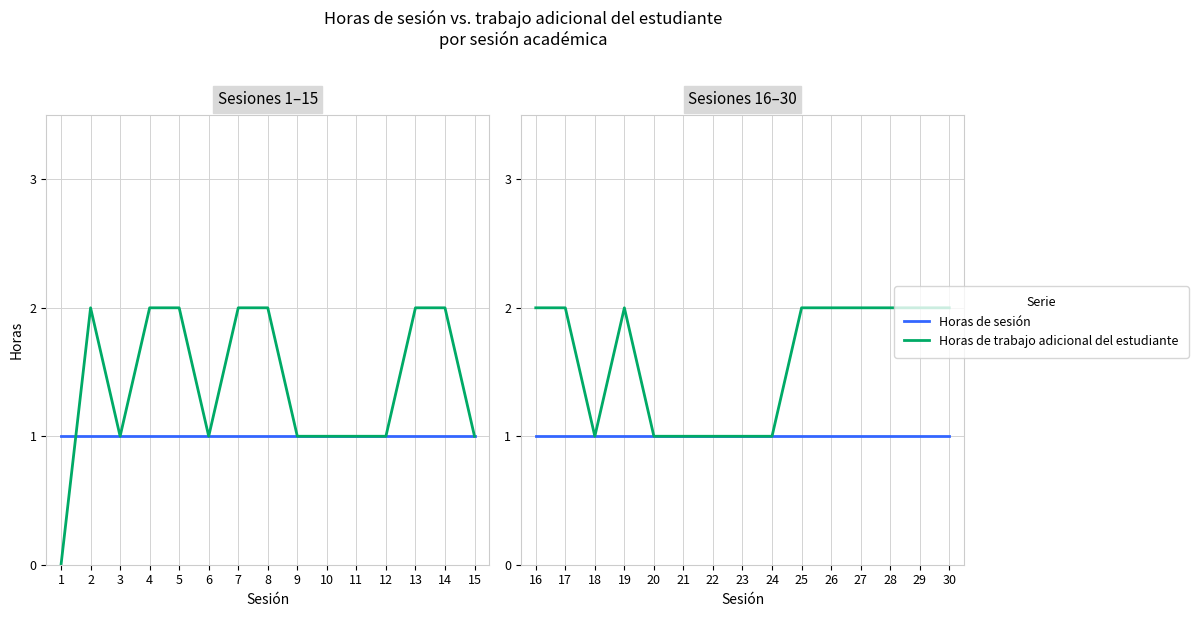

Is it true that Horas de sesión equals 1 at 20?

False